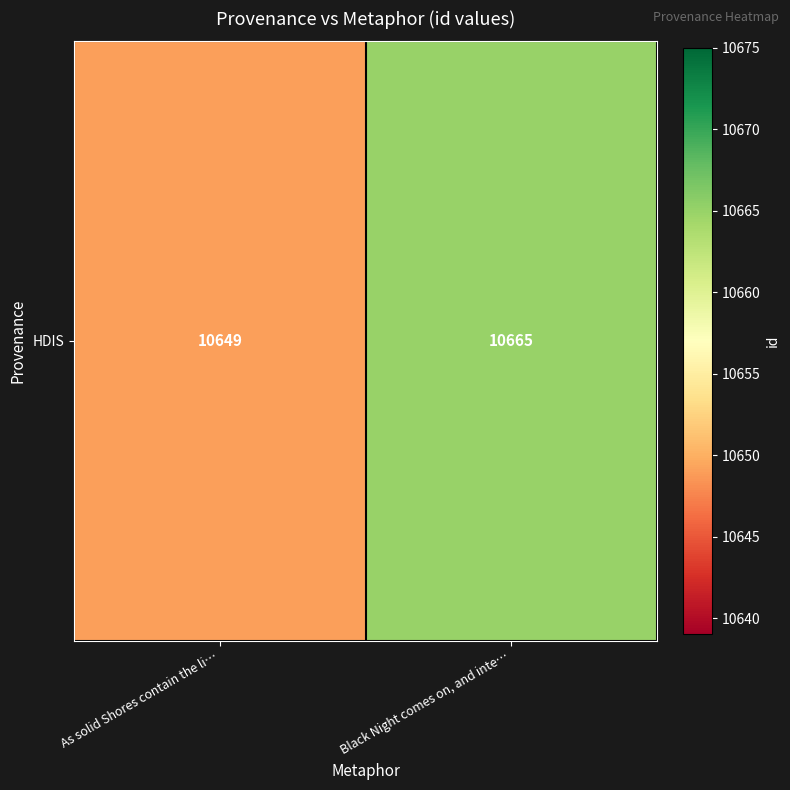

What is the minimum value shown in the chart?

10649